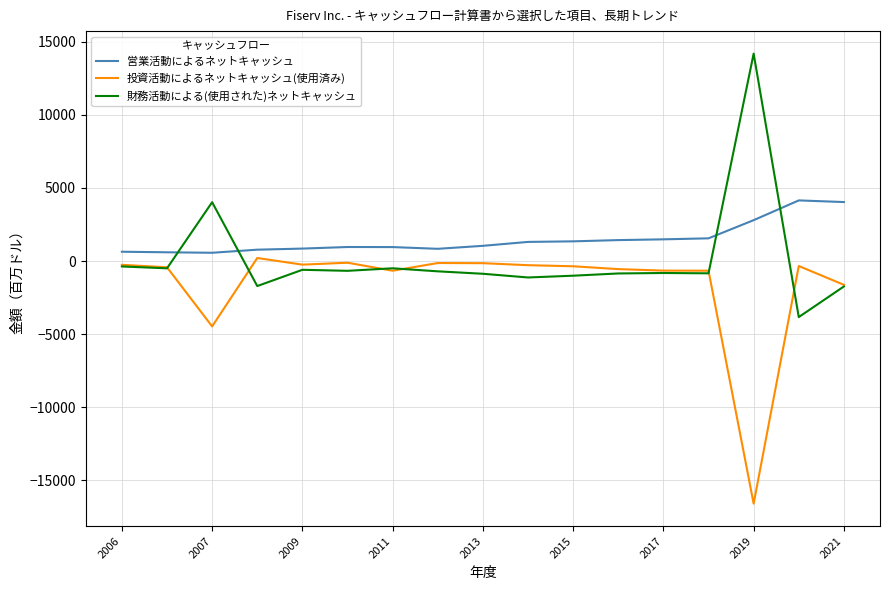

Rank the series by their average value, from lowest to highest.

投資活動によるネットキャッシュ(使用済み), 財務活動による(使用された)ネットキャッシュ, 営業活動によるネットキャッシュ